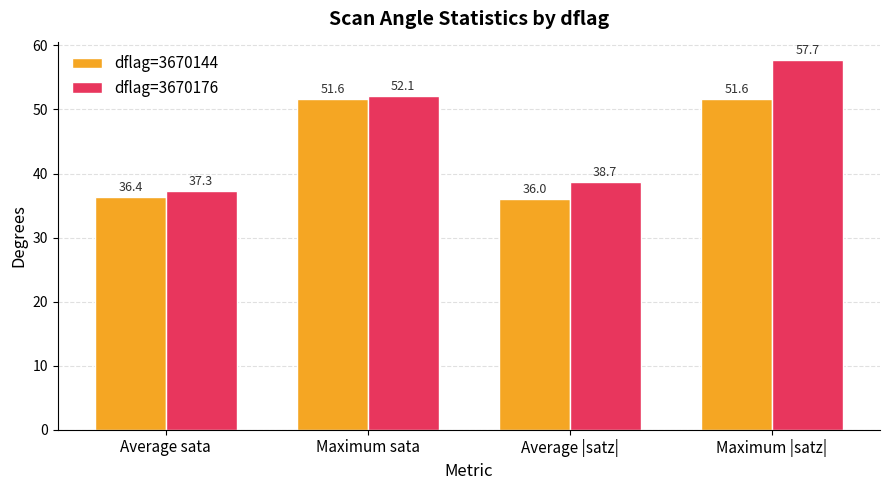

Where is dflag=3670176 nearest to the value 47?

Maximum sata